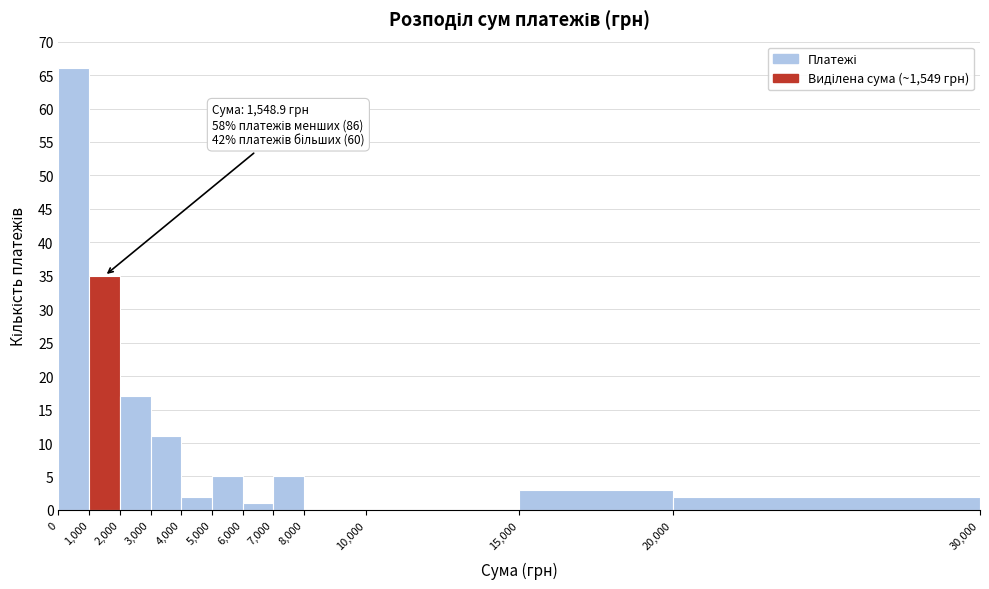

Which range on the x-axis has the tallest bar?

0 to 1,000